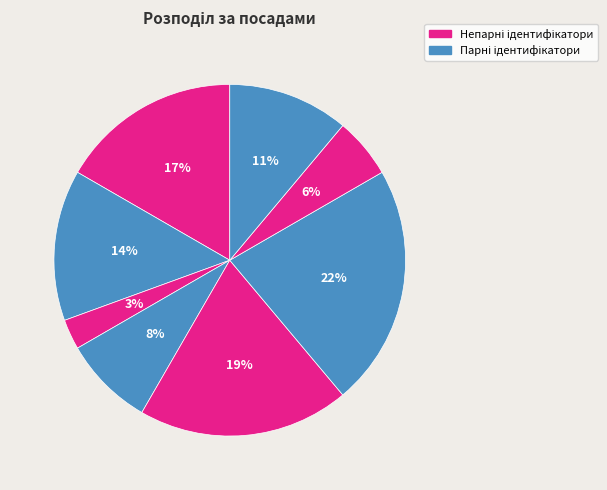

How many slices are in this pie chart?

8